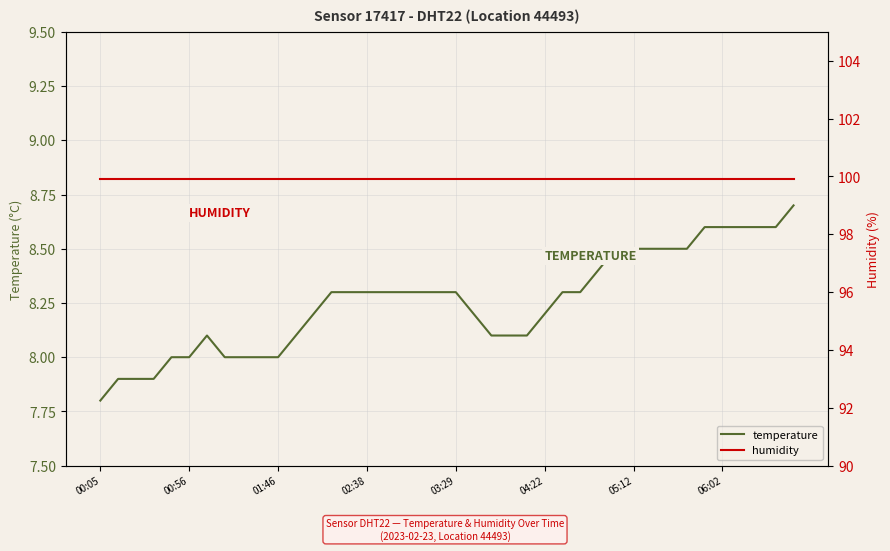

The value of humidity at 19 is 152.5. True or false?

False